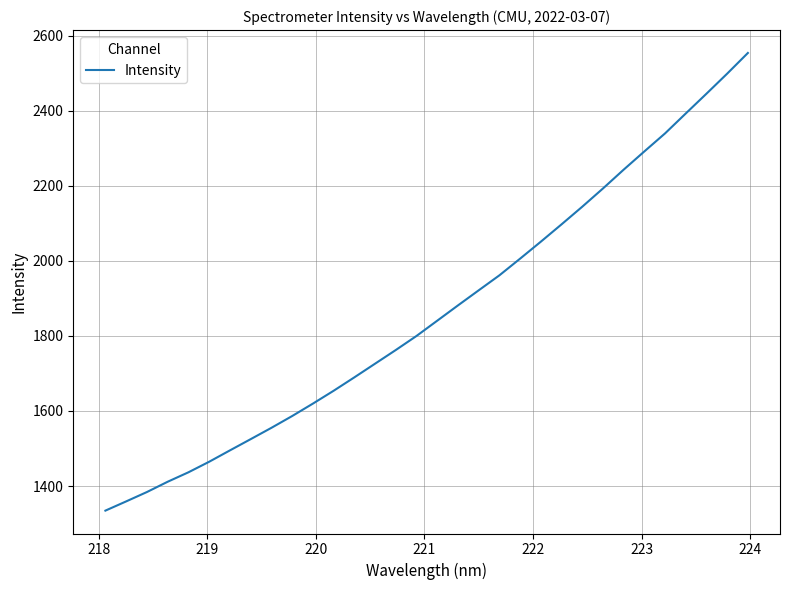

Reading left to right, what are all the values shown in this chart?

1334.6	1359.1	1384.1	1411.5	1436.6	1464.7	1494.9	1524.9	1555.0	1586.4	1619.5	1653.7	1689.5	1725.9	1762.3	1799.8	1840.4	1881.1	1921.3	1961.3	2005.7	2050.9	2097.1	2144.1	2192.6	2242.8	2291.4	2339.4	2392.5	2445.2	2498.6	2553.6